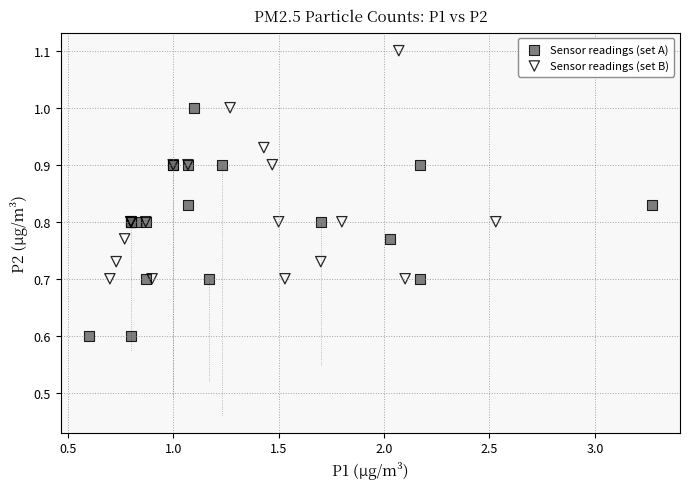

Which series reaches the maximum Y coordinate?

Sensor readings (set B)